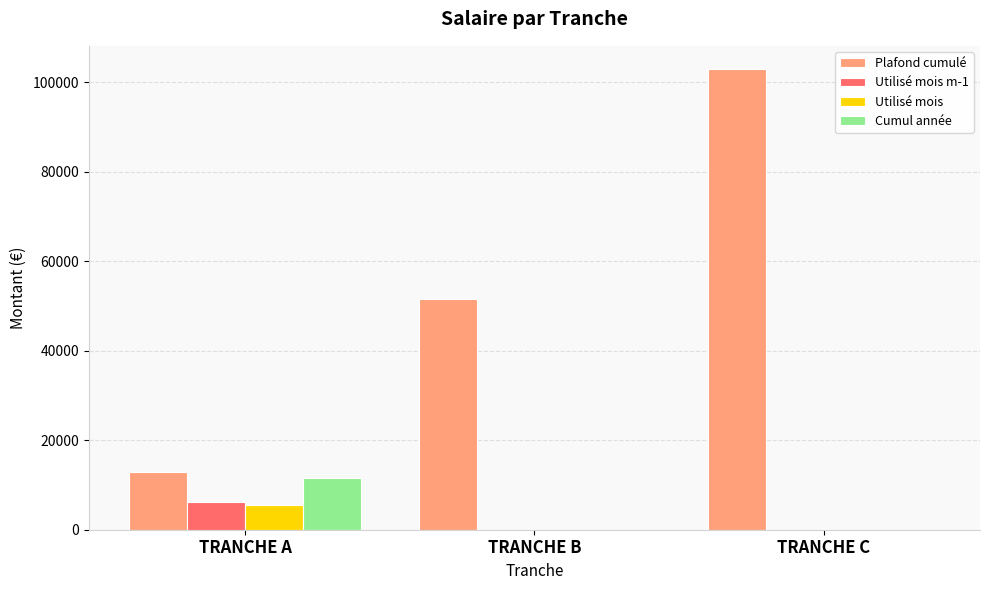

Between TRANCHE A and TRANCHE B, which series saw the biggest shift?

Plafond cumulé